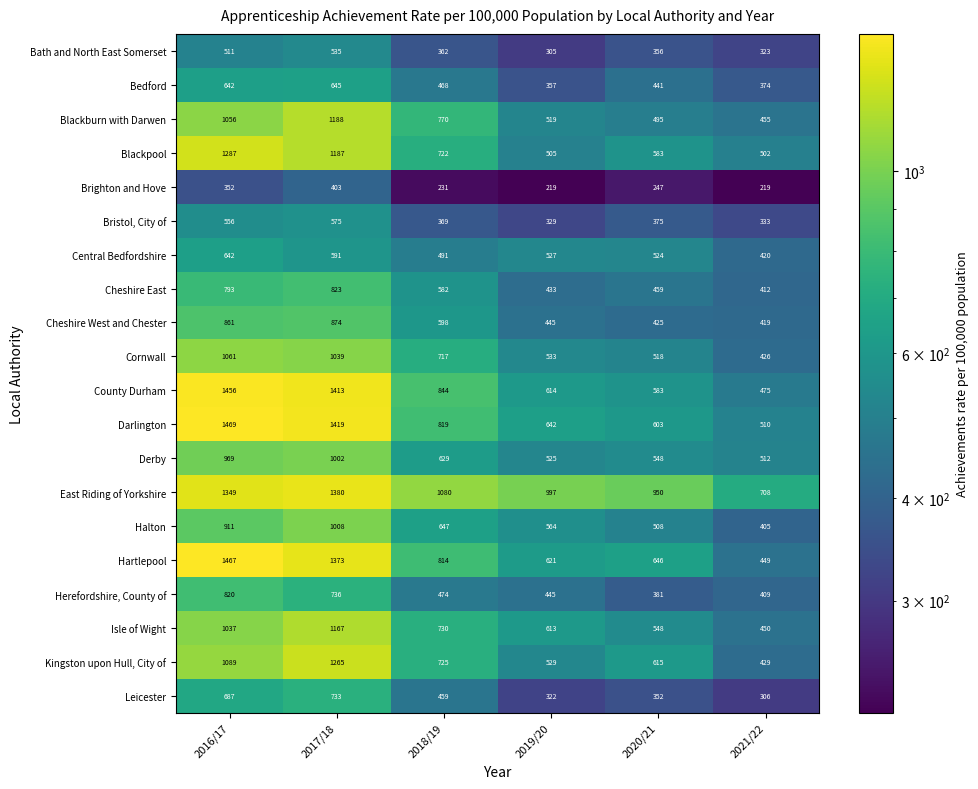

What is the total value across all series at 2020/21?

10157